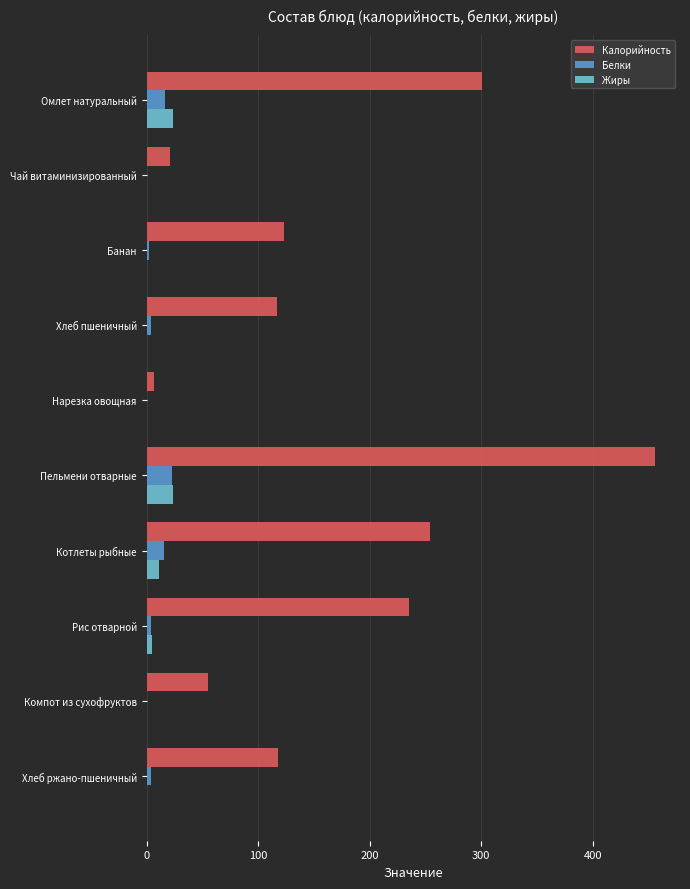

Is the value of Калорийность at Пельмени отварные greater than the value of Белки at Пельмени отварные?

Yes